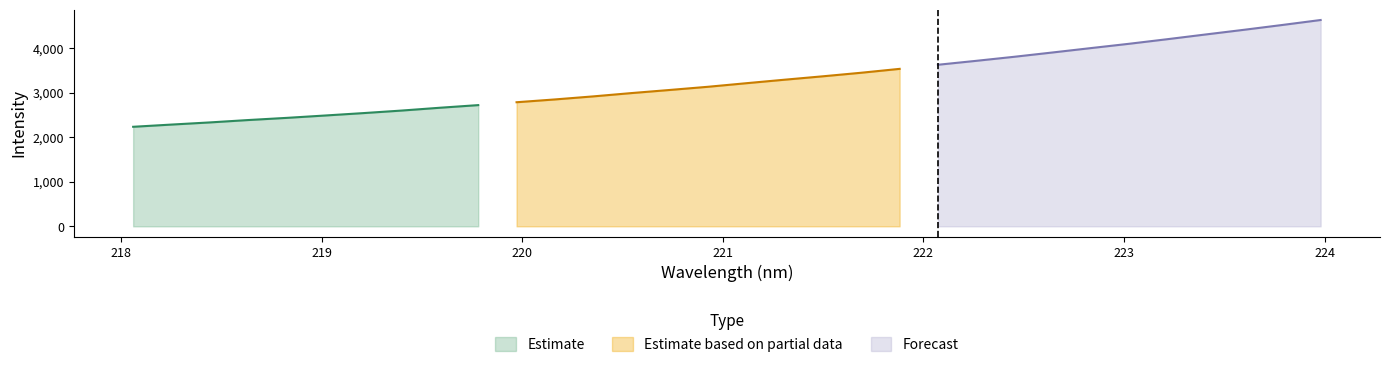

What is the change in value from 219.0156 to 223.408?

+1817.4